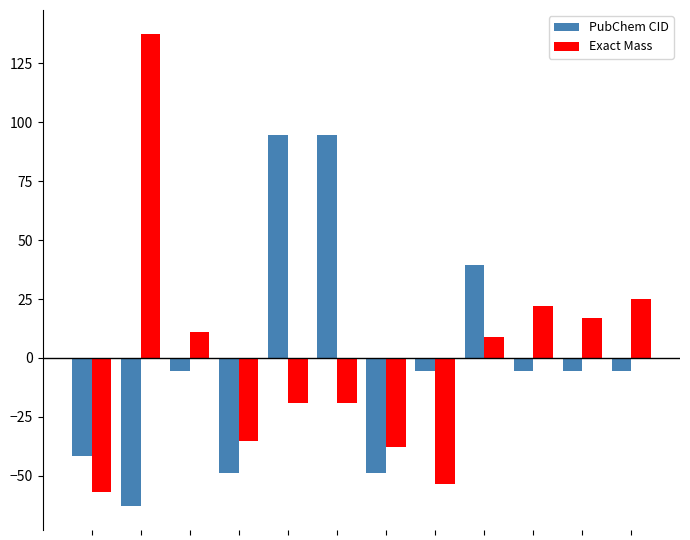

Which series has the largest range (max minus min)?

Exact Mass